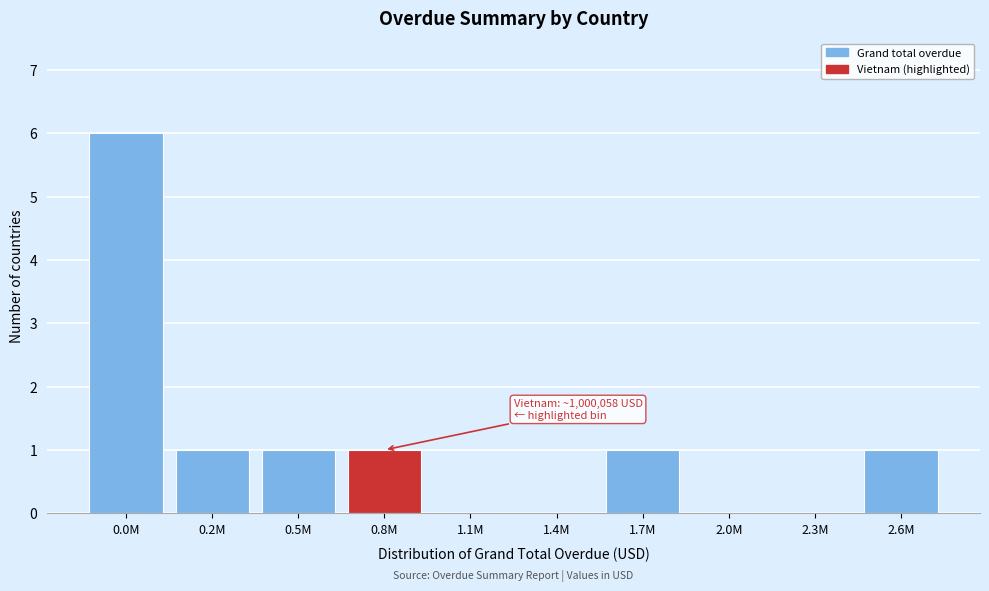

Reading left to right, list all the values displayed in this chart.

0.0M=6	0.2M=1	0.5M=1	0.8M=1	1.1M=0	1.4M=0	1.7M=1	2.0M=0	2.3M=0	2.6M=1